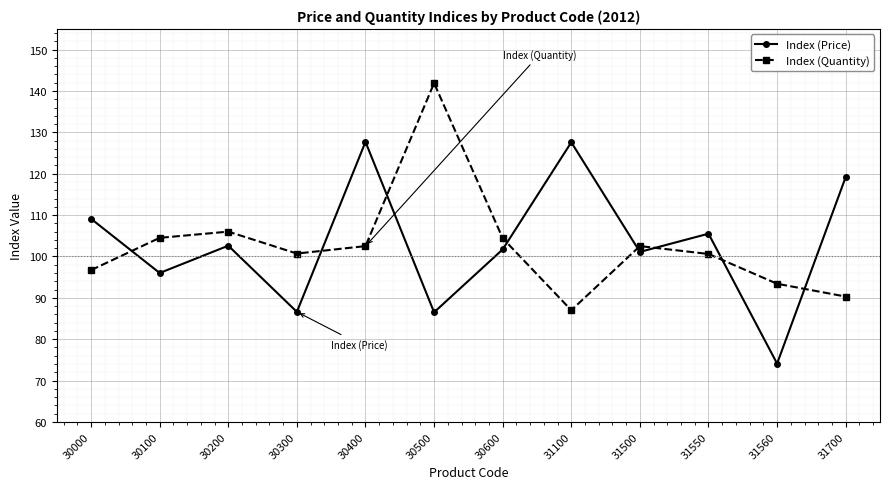

At which category does the chart reach its minimum across all series?

31560